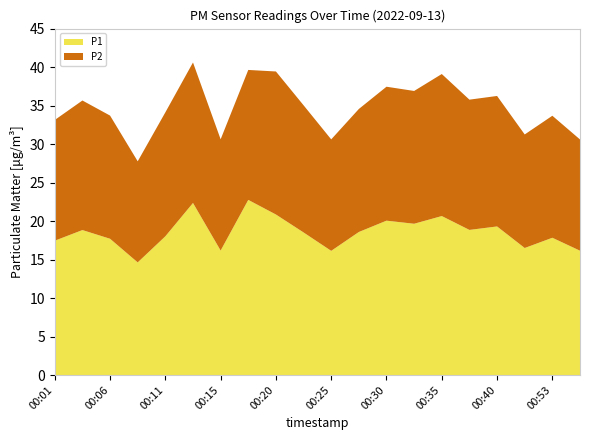

Reading left to right, transcribe all the data shown in this chart.

P1: 17.4	18.8	17.7	14.6	18.0	22.4	16.2	22.8	20.9	18.5	16.1	18.6	20.1	19.6	20.6	18.9	19.3	16.5	17.8	16.1
P2: 15.7	16.8	16.0	13.1	16.1	18.2	14.4	16.9	18.6	16.5	14.5	16.0	17.4	17.2	18.4	16.9	16.9	14.8	15.8	14.4